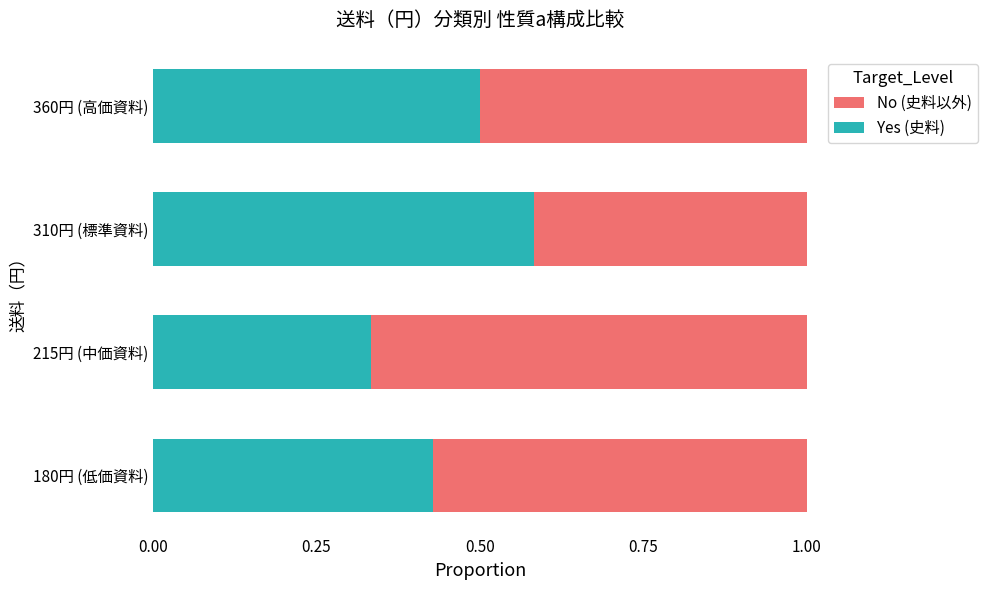

What is the sum of the Yes (史料) values at 215円 (中価資料) and 180円 (低価資料)?

0.8